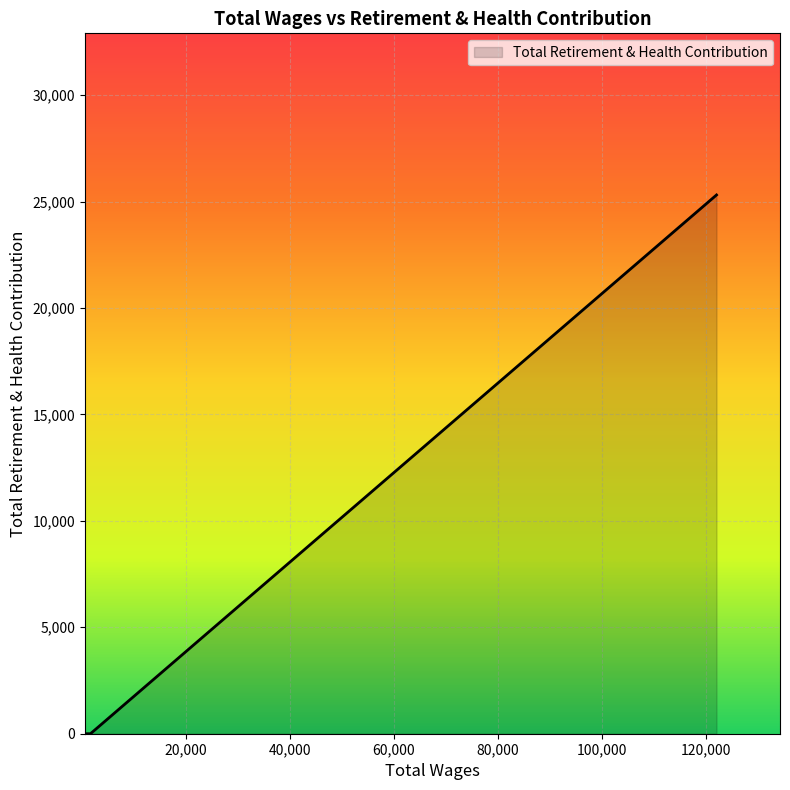

Does the chart display data point markers on the line(s)?

No